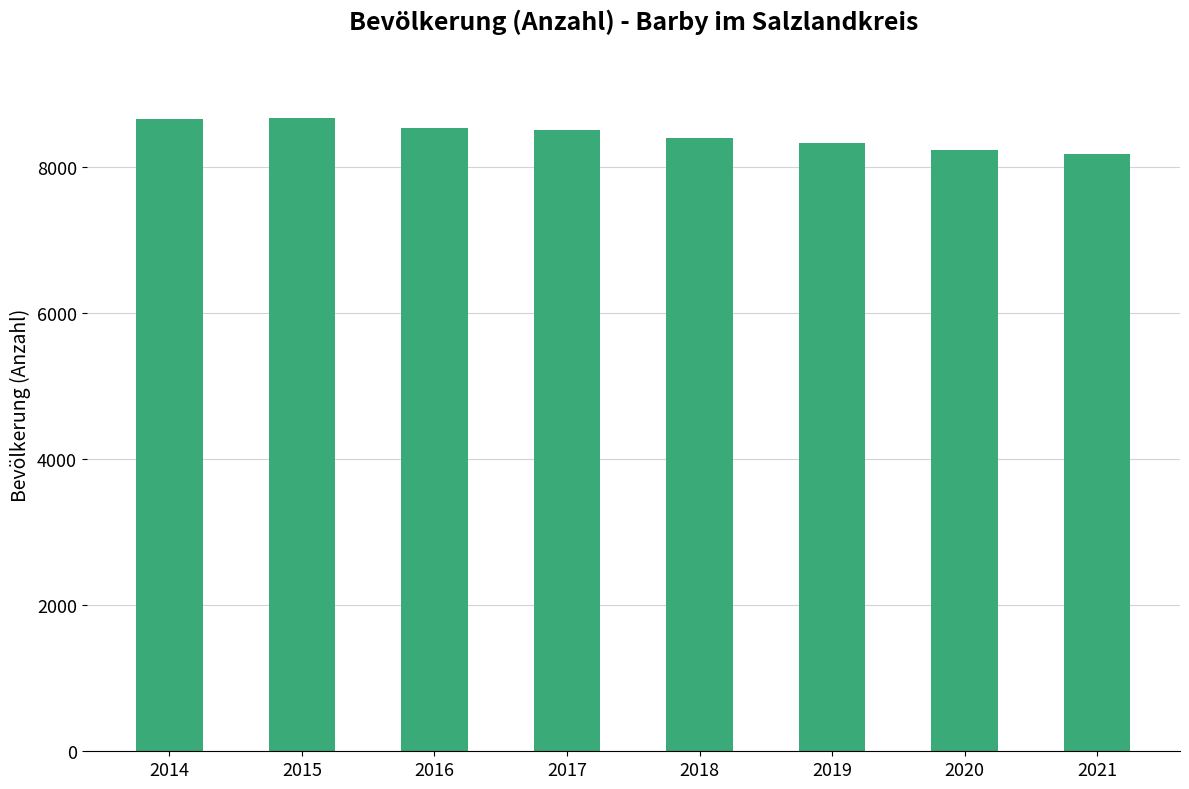

The chart shows a value of 8173 at 2021. True or false?

True